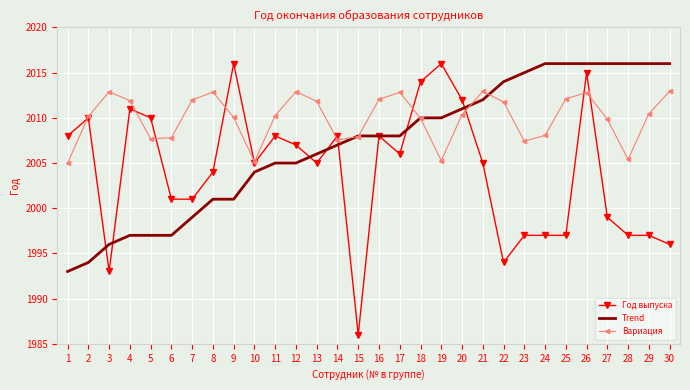

At which category is the sum across all series the highest?

26